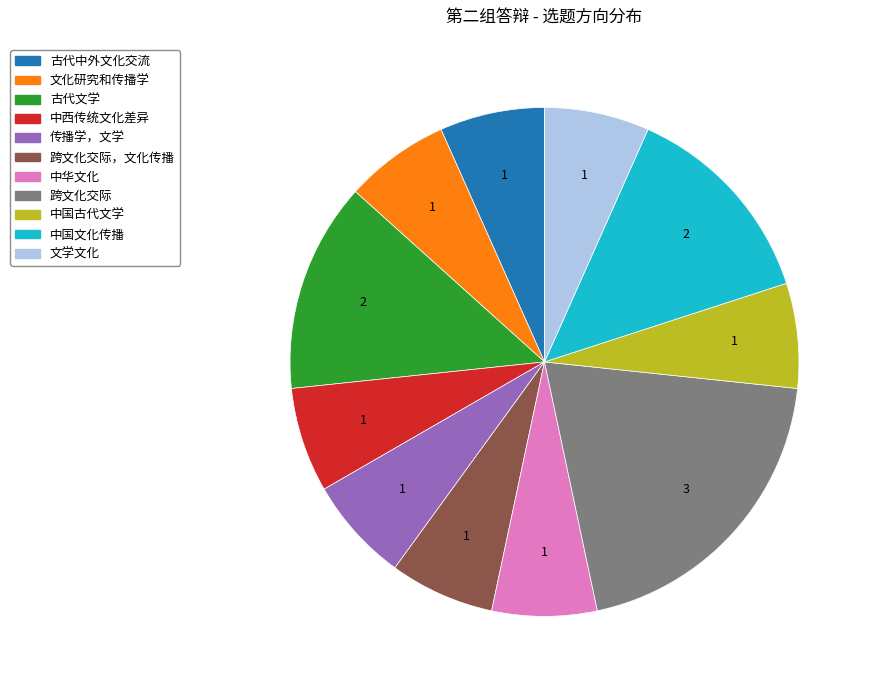

Is there any slice that represents more than half of the pie?

No